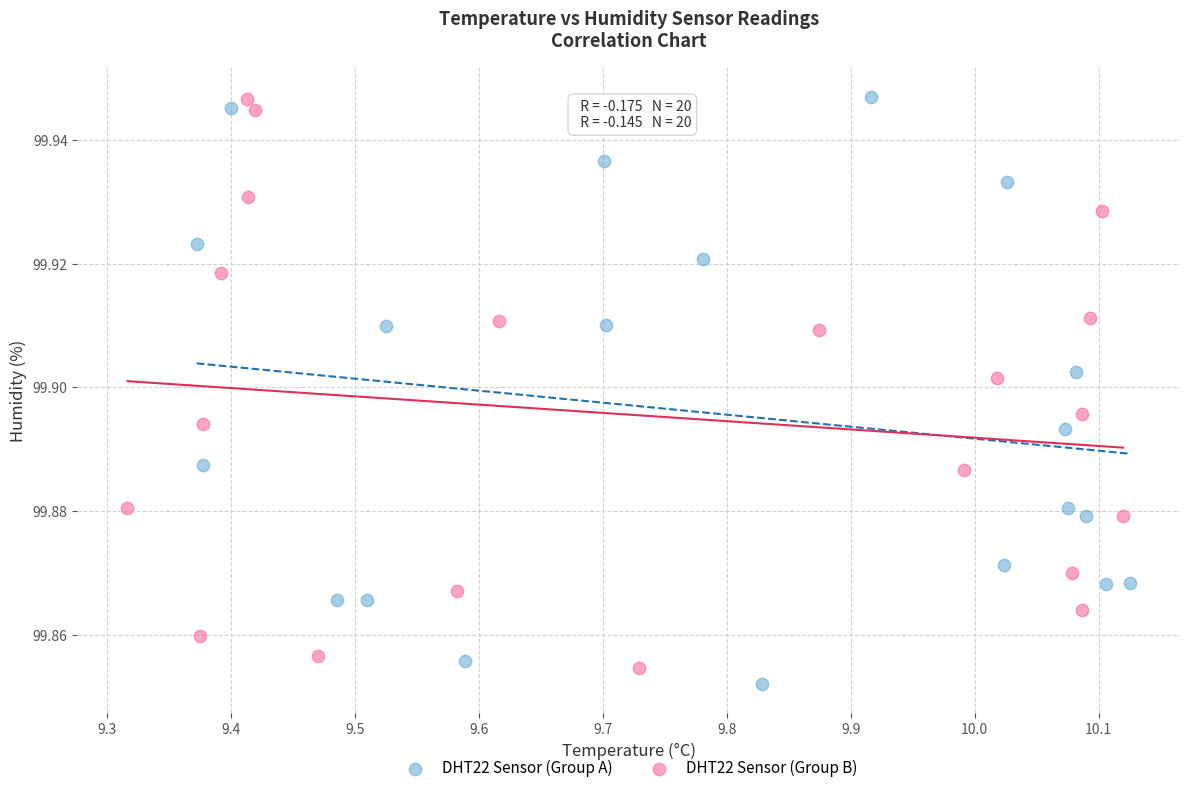

Which series has the widest spread of Y values?

DHT22 Sensor (Group A)